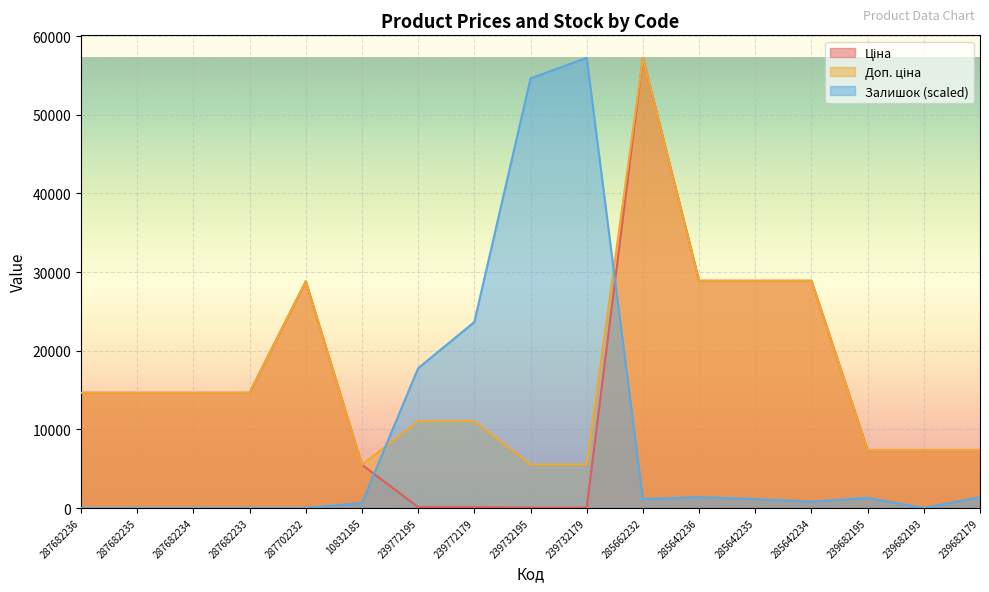

What is the value of the Ціна point at the 14th from the left?

28890.3